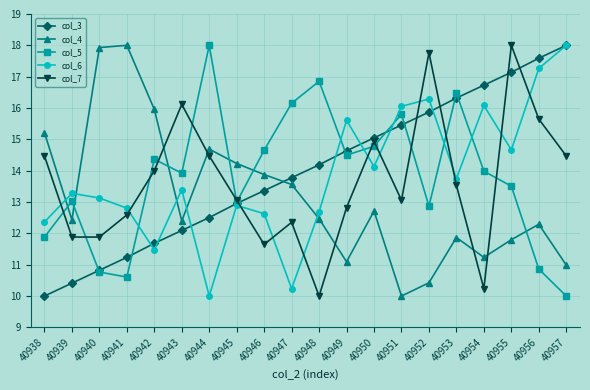

What is the total value across all series at 40938?

63.9